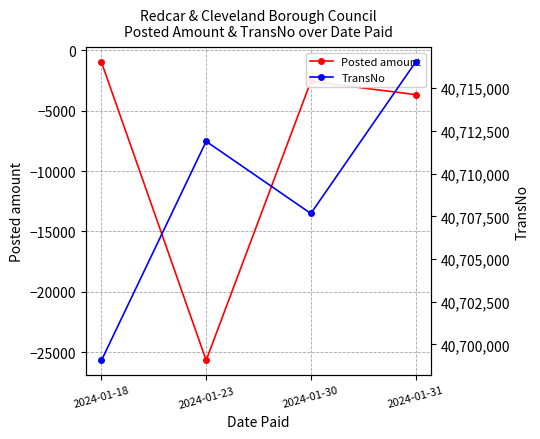

At which category is the sum across all series the highest?

2024-01-31